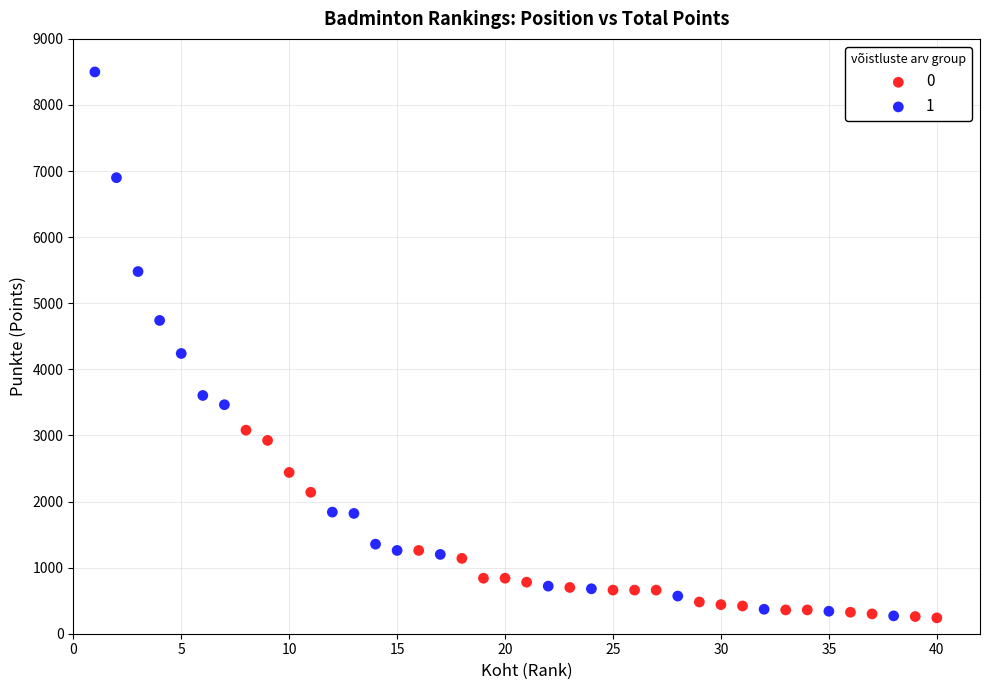

What are all the series names shown in the legend?

0, 1